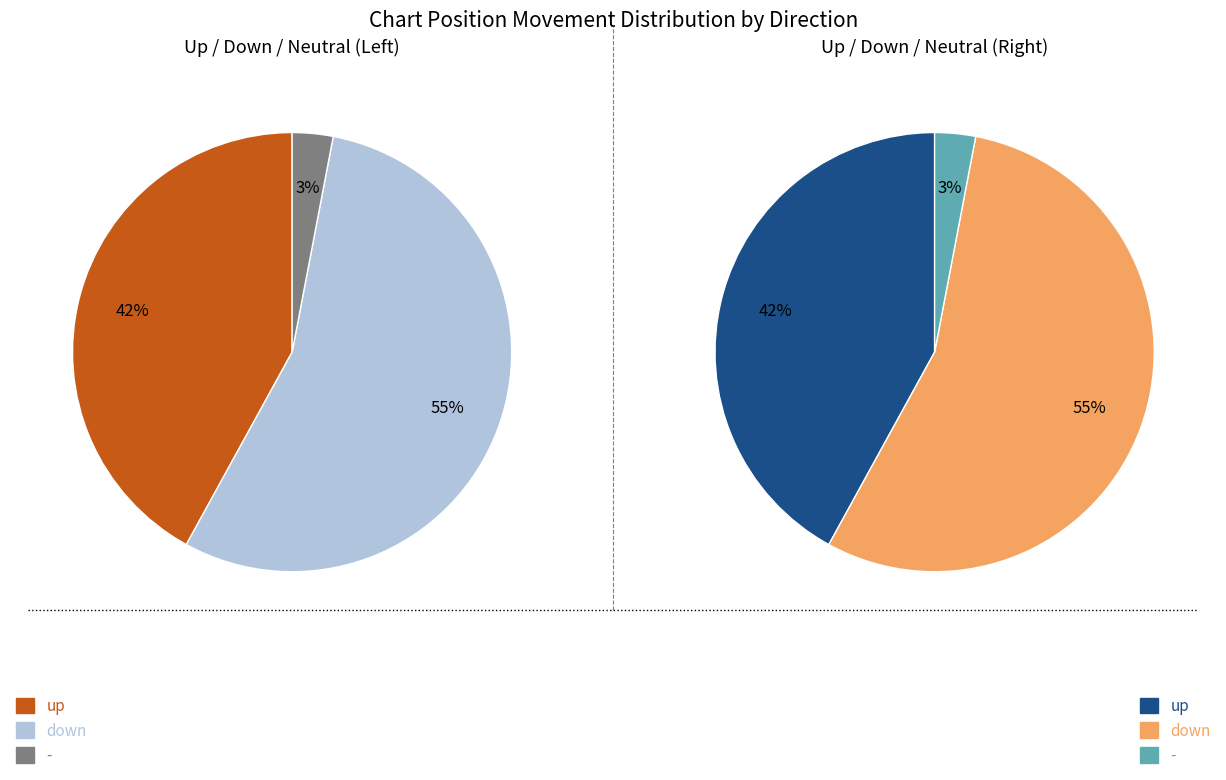

Count the number of slices in the pie.

3